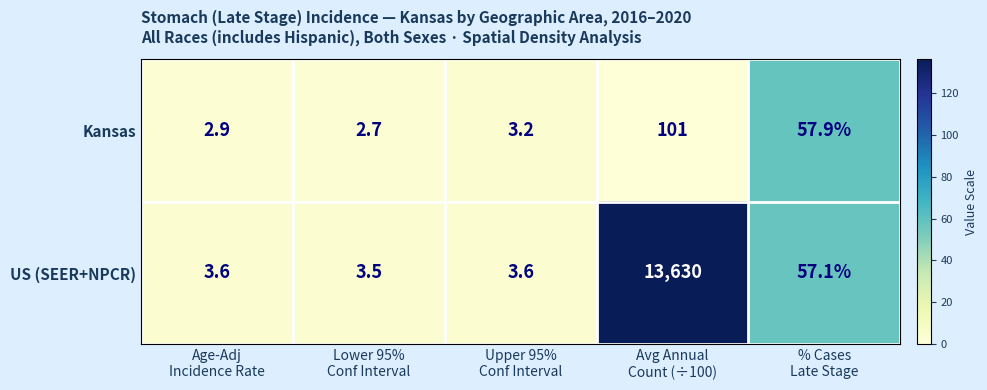

At which category does the chart reach its peak across all series?

Avg Annual
Count (÷100)